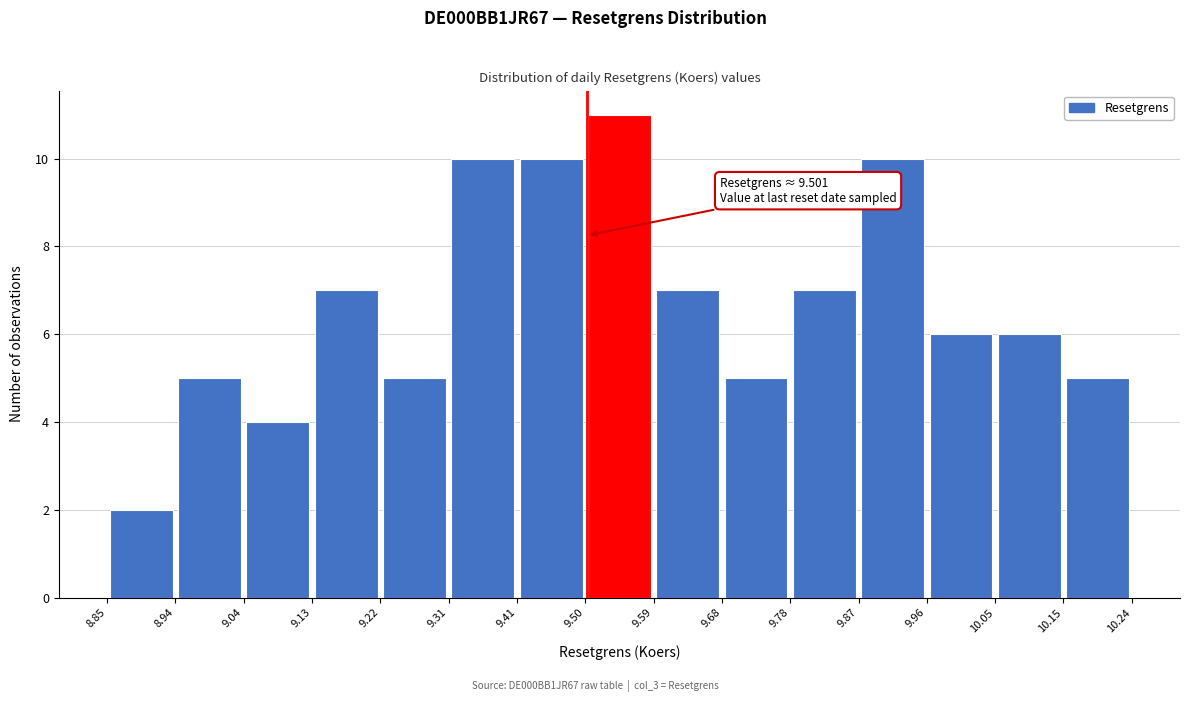

Over which range of the x-axis is the bar tallest?

9.50 to 9.59